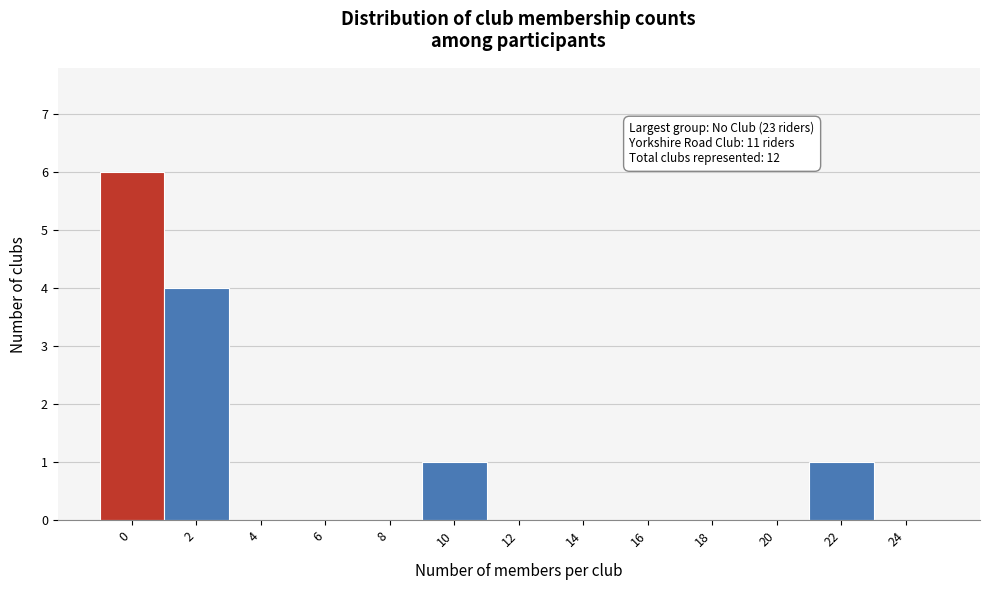

Reading left to right, extract all data points from this chart.

0=6	2=4	4=0	6=0	8=0	10=1	12=0	14=0	16=0	18=0	20=0	22=1	24=0